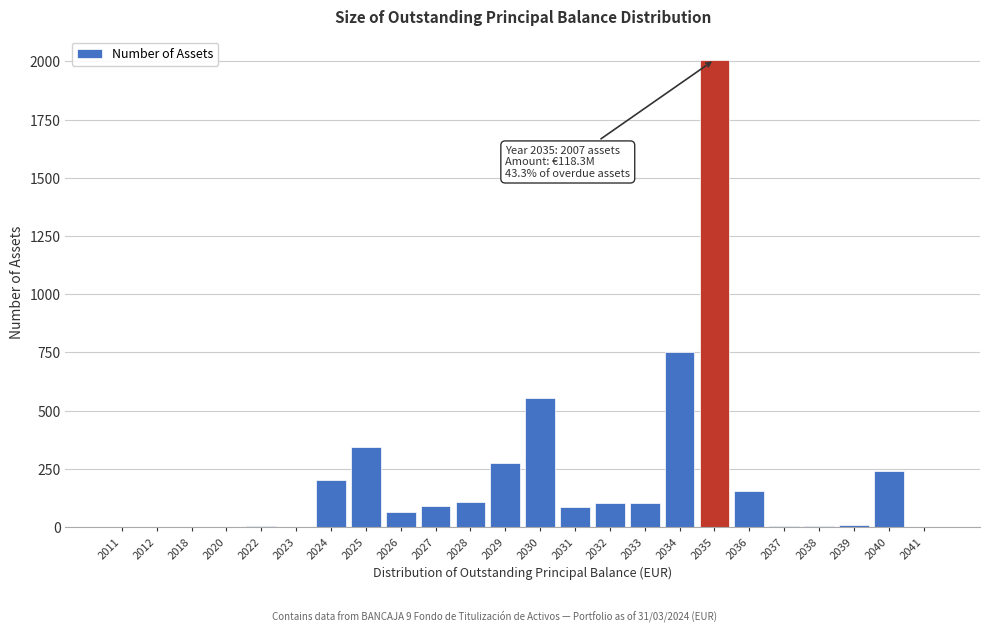

What is the ratio of the value at 2034 to the value at 2025?

2.2